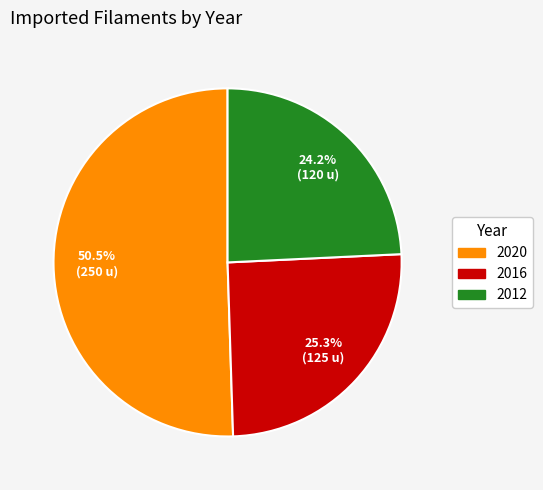

Rank the categories by value from lowest to highest.

2012, 2016, 2020